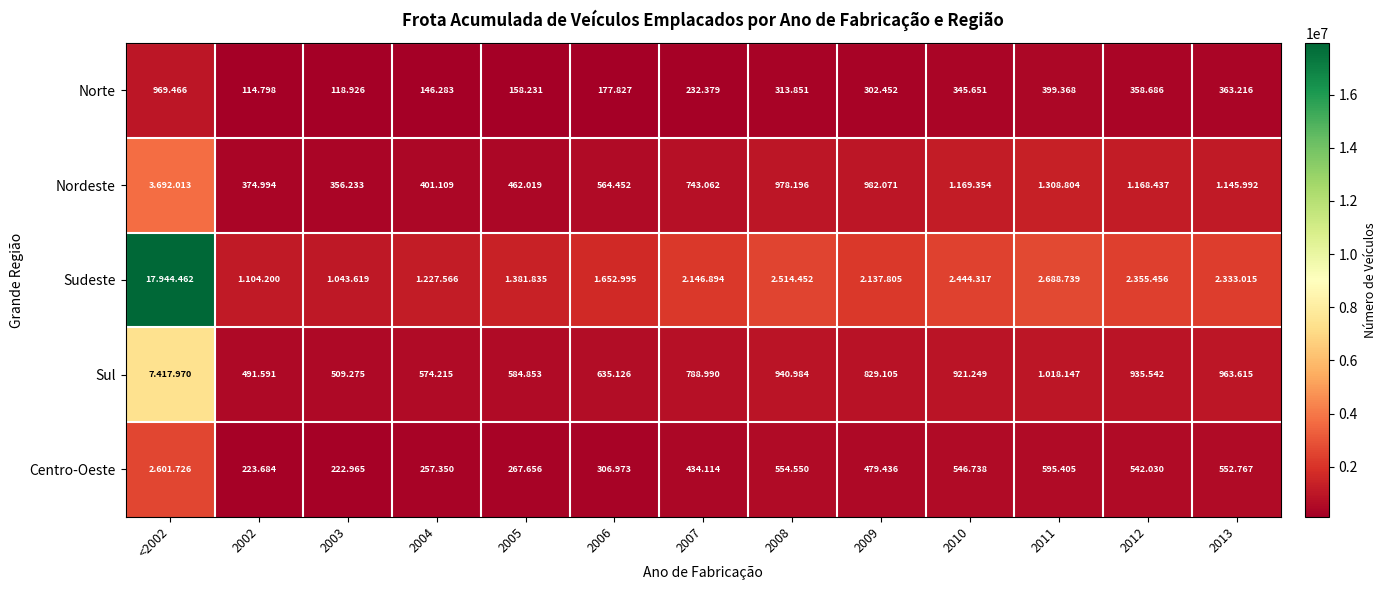

Where does the Sul series first go above 829105?

<2002